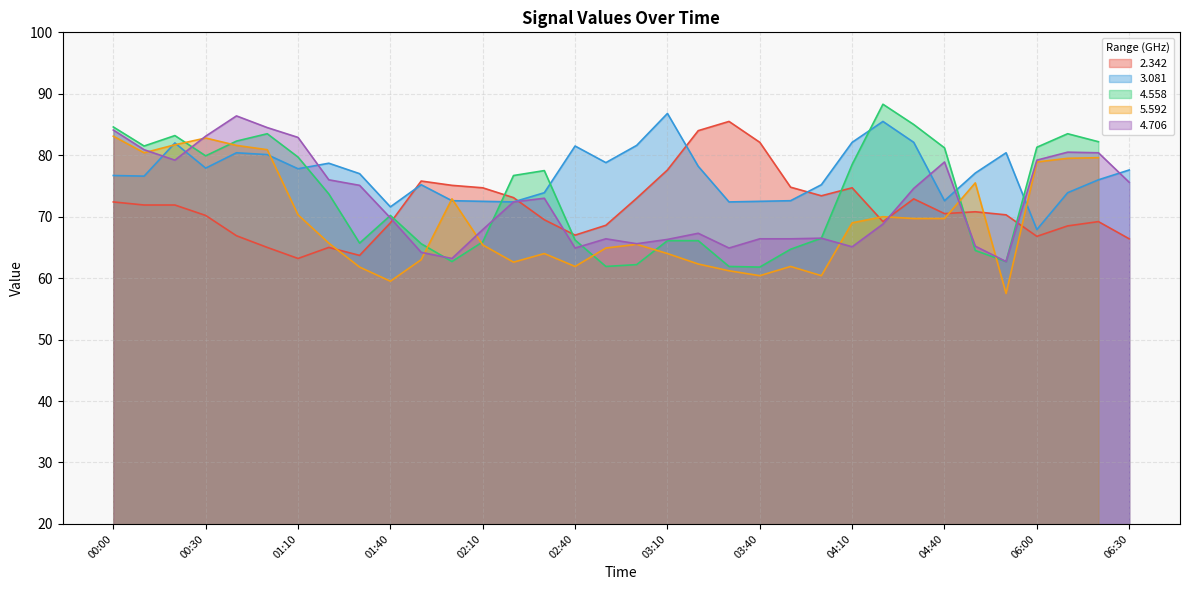

How many data points in 4.706 are less than 72?

17